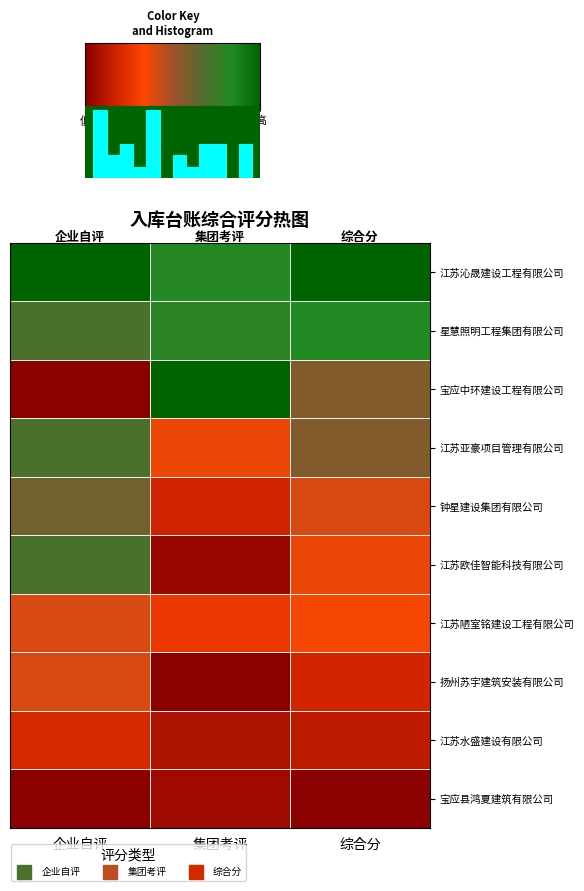

At which label does 江苏水盛建设有限公司 reach its peak?

企业自评